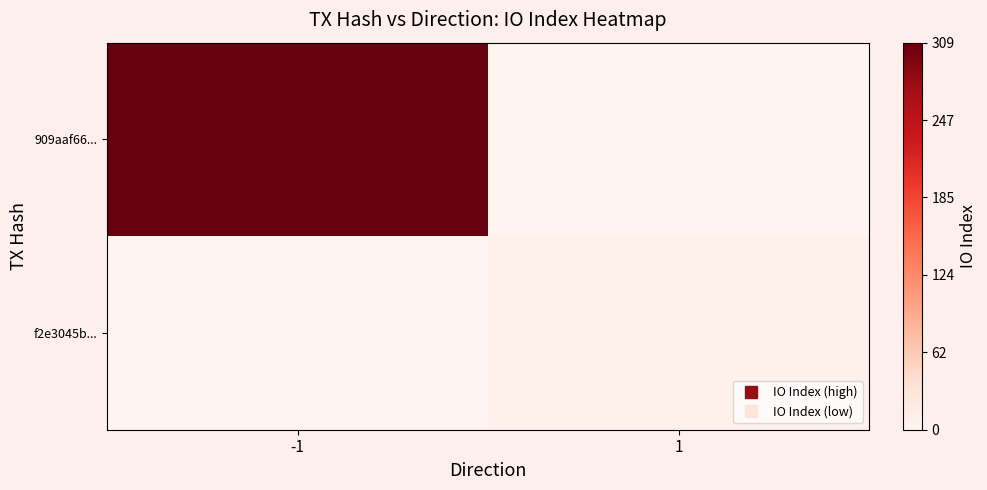

Which has a higher value, 1 or -1?

-1